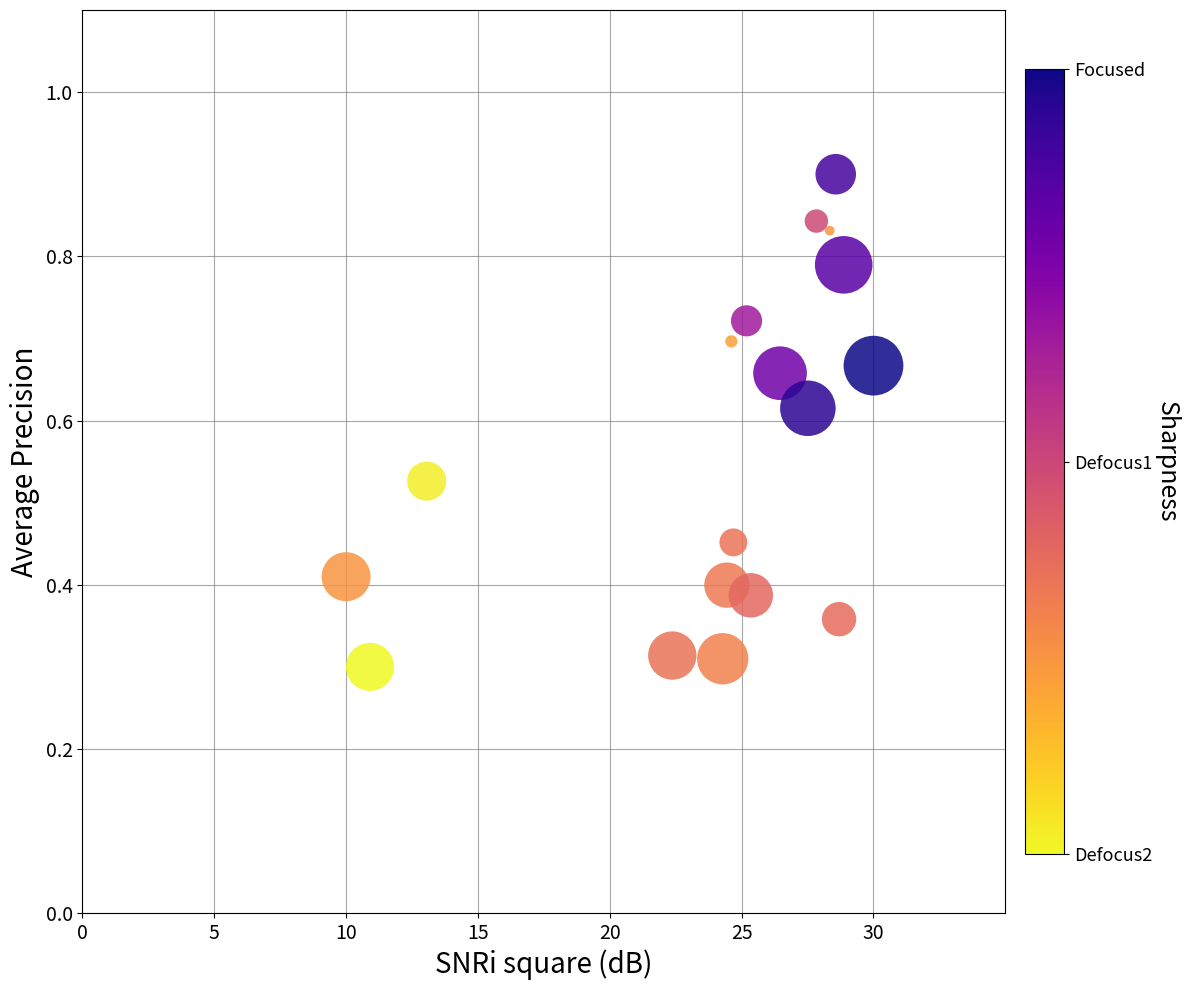

What is the range of X values (max minus min)?

20.0